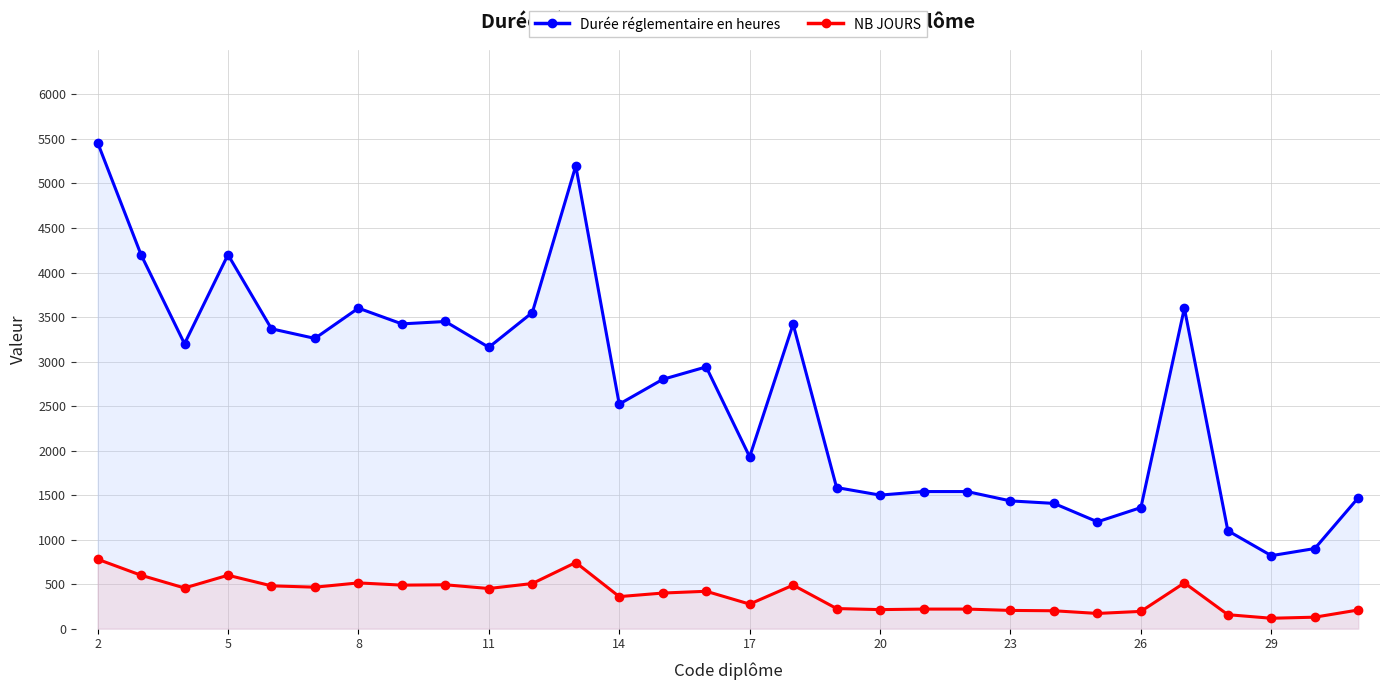

How many values in the Durée réglementaire en heures series are below 2940?

15